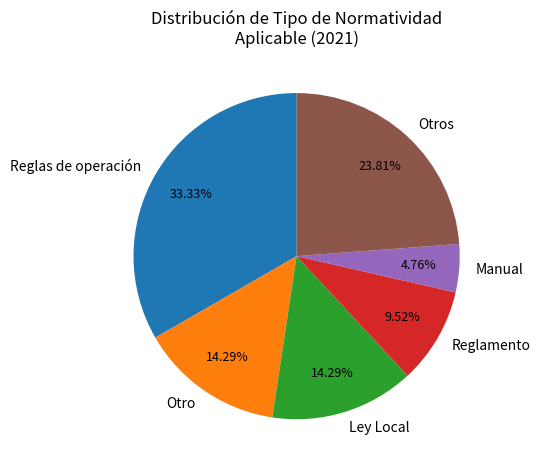

How much of the chart is everything except Otro?

85.7%